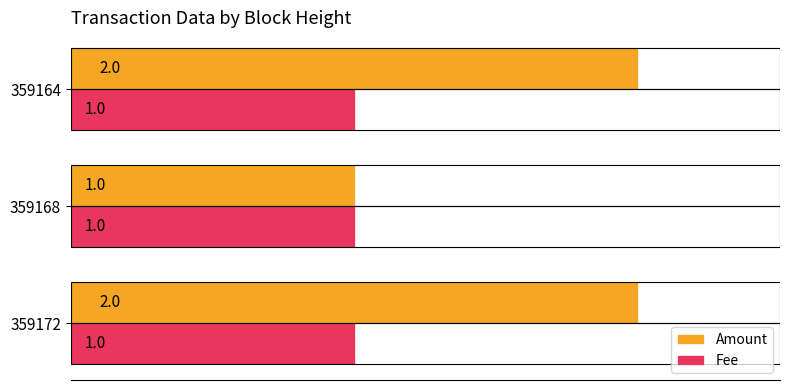

Rank the series at 359164 from lowest to highest value.

Fee, Amount